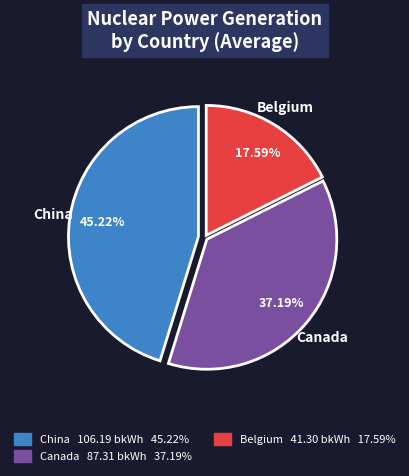

Rank the categories by value from highest to lowest.

China, Canada, Belgium